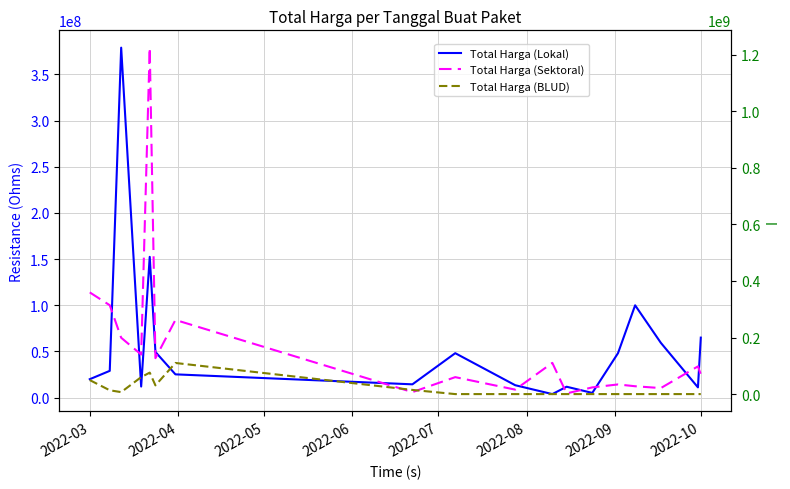

What is the average value of the Total Harga (Sektoral) series?

172035010